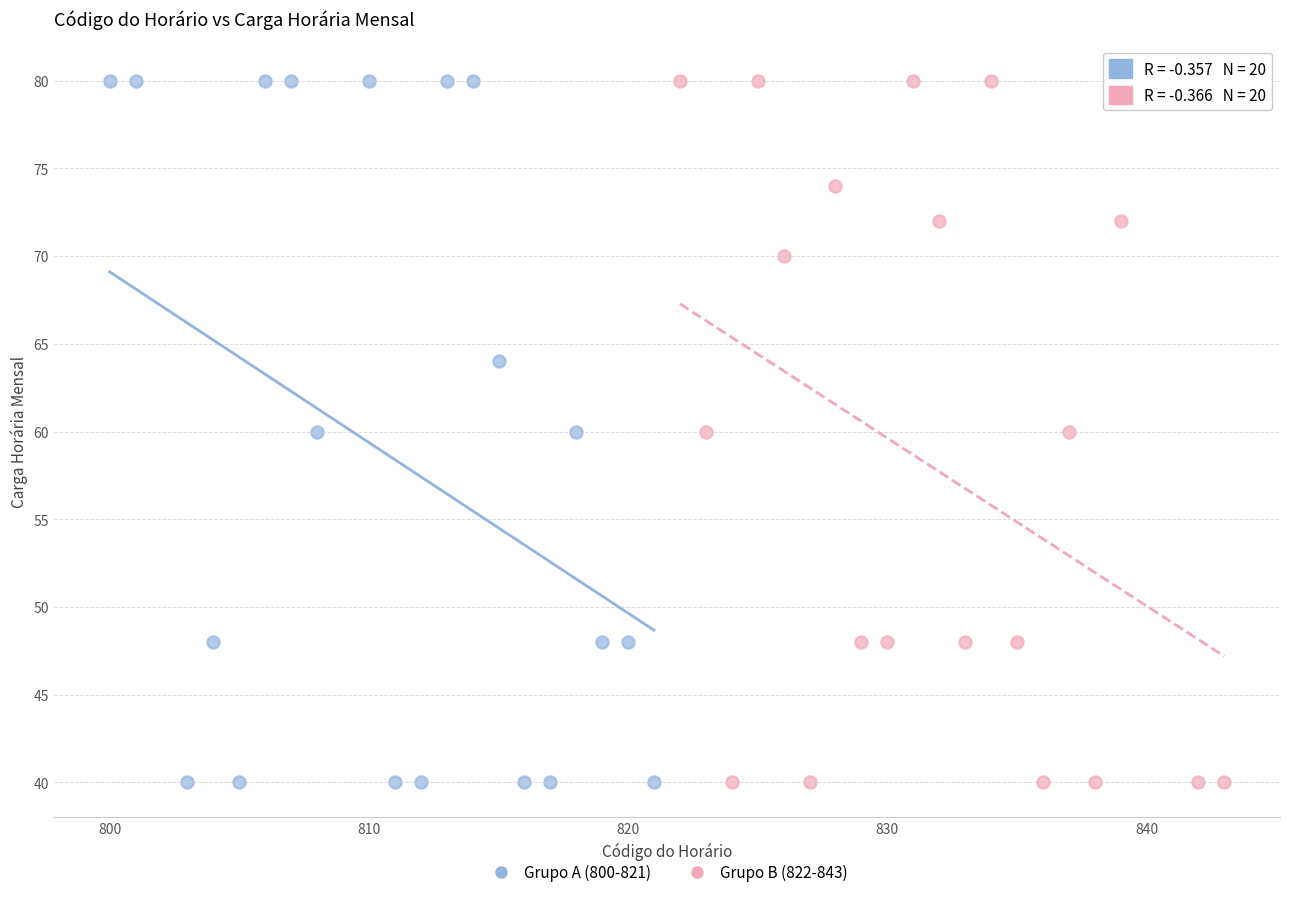

What are all the series names shown in the legend?

Grupo A (800-821), Grupo B (822-843)